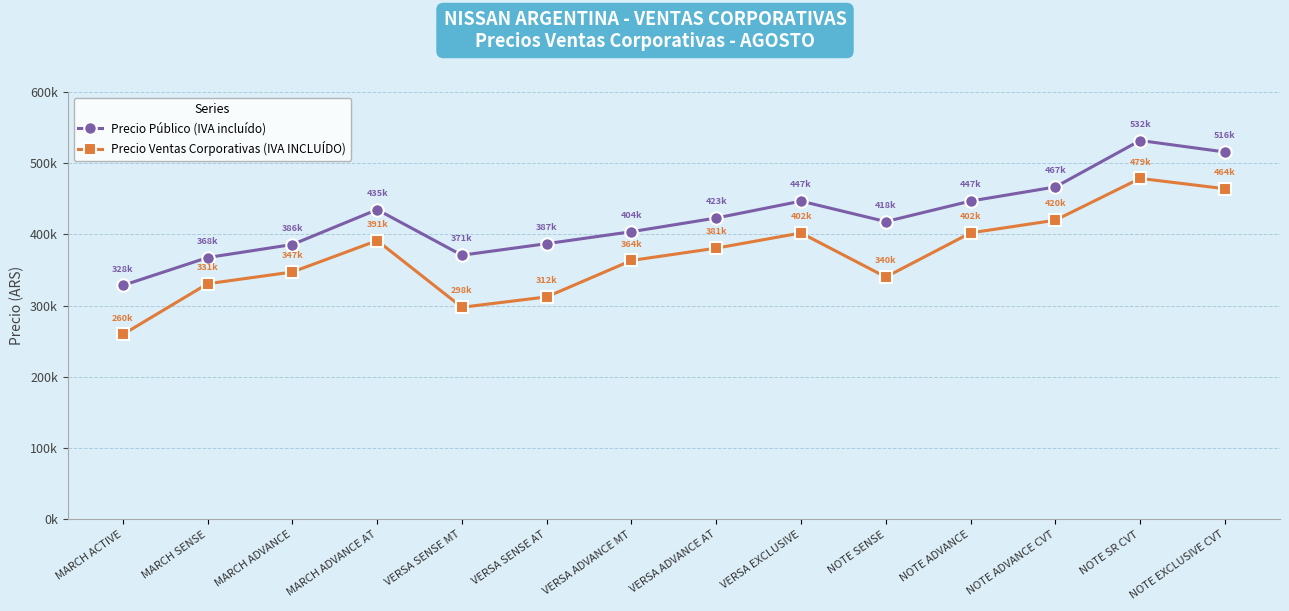

What is the approximate value of Precio Público (IVA incluído) at NOTE ADVANCE?

446900